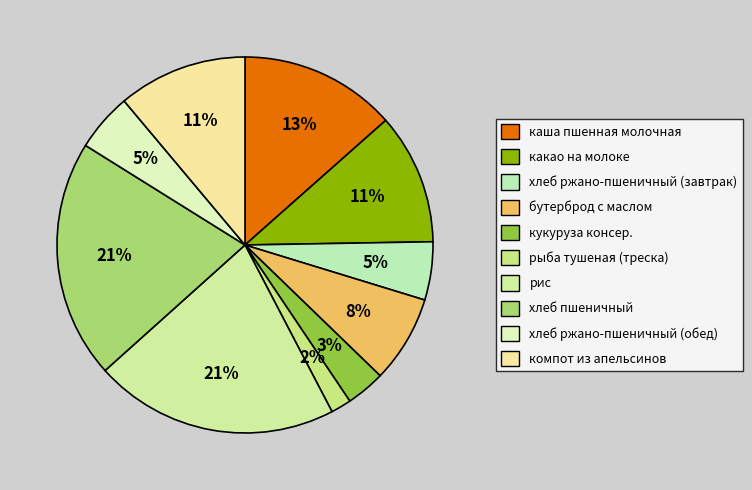

To the nearest percent, what percentage of the pie is бутерброд с маслом?

8%